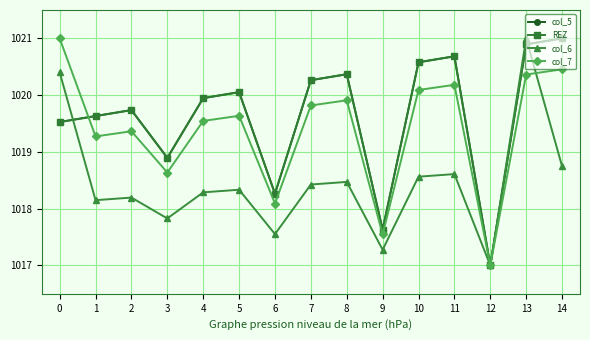

At 4, list the series in order from smallest to largest.

col_6, col_7, col_5, REZ